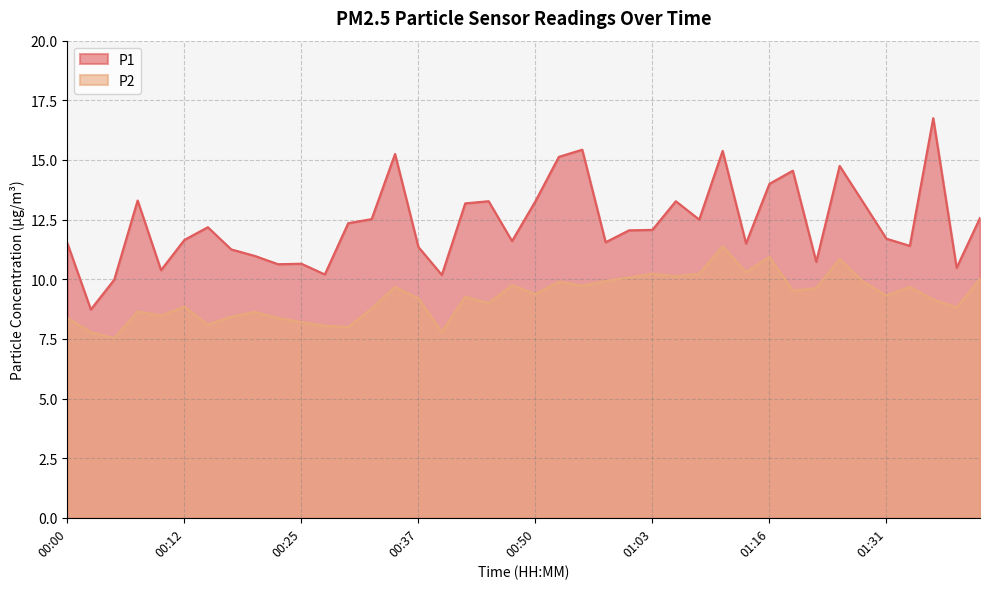

Rank the series at 00:48 from highest to lowest value.

P1, P2